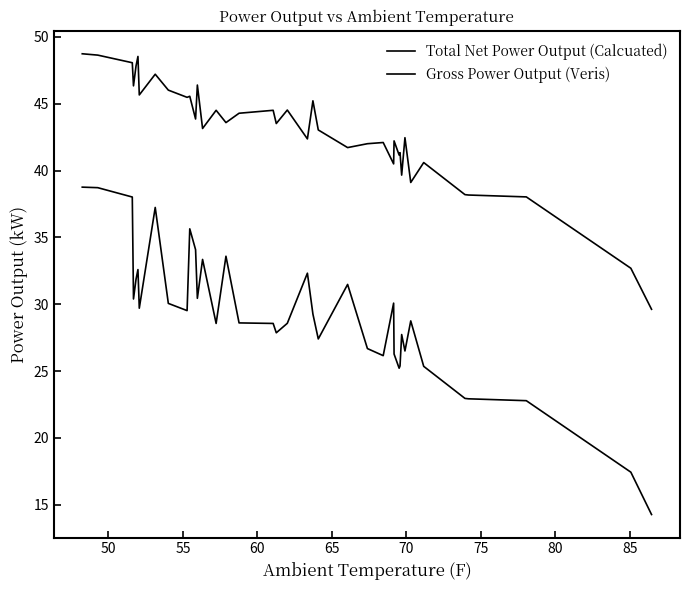

Does the chart display data point markers on the line(s)?

No